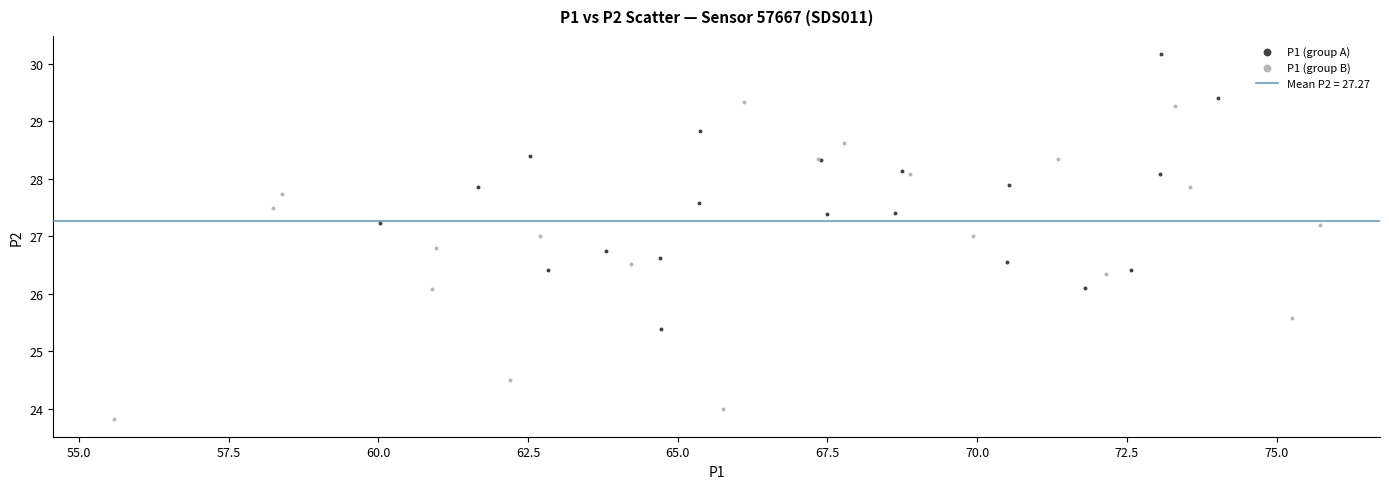

Which series has the largest Y range (max minus min)?

P1 (group B)